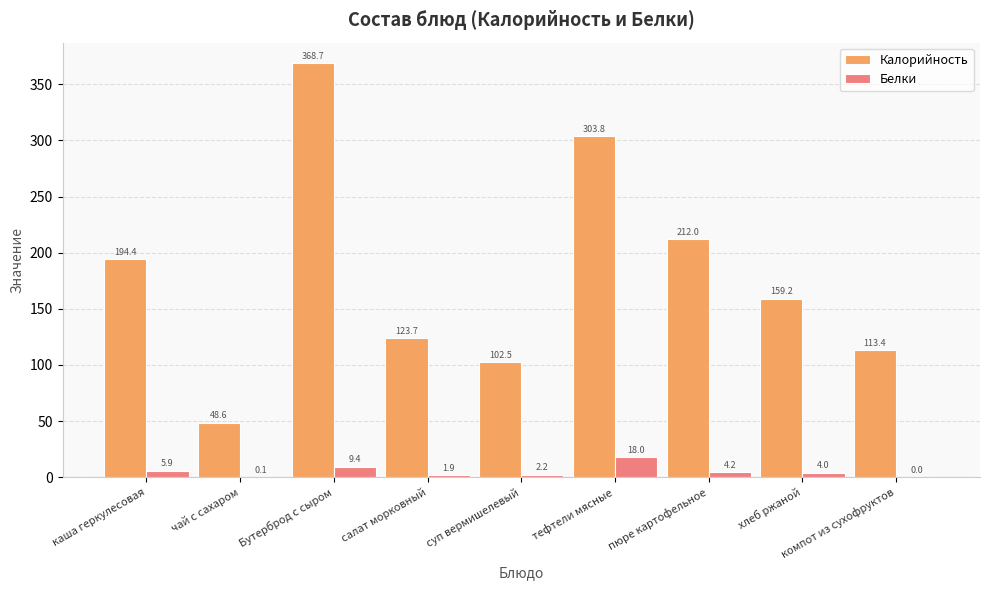

Reading left to right, extract all data points from this chart.

Калорийность: 194.4	48.6	368.7	123.7	102.5	303.8	212.0	159.2	113.4
Белки: 5.9	0.1	9.4	1.9	2.2	18.0	4.2	4.0	0.0